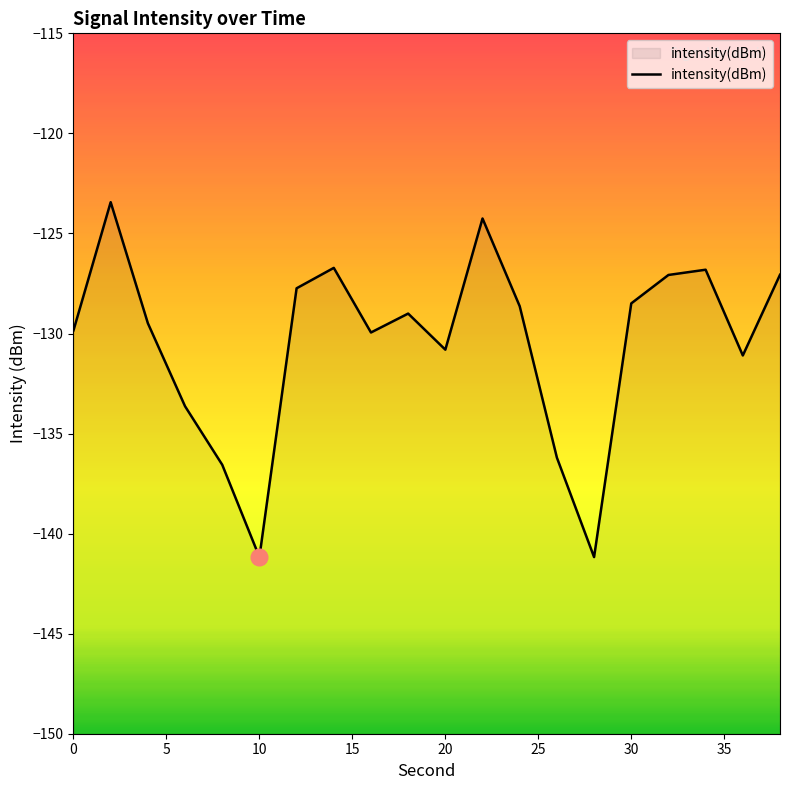

True or false: the data shows -214.3 at 30.

False